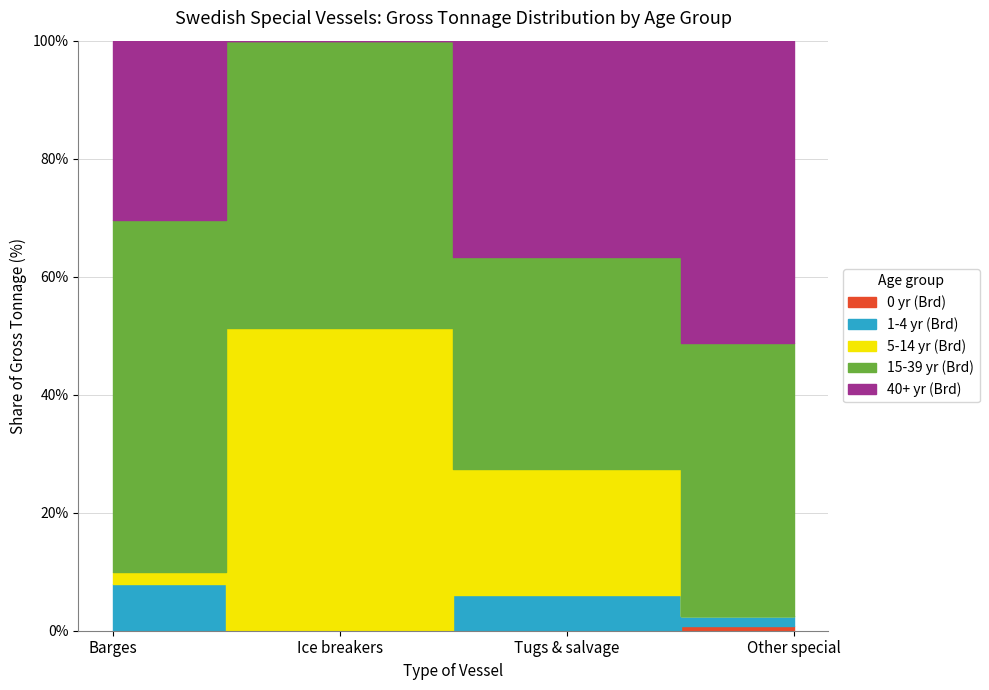

List the series in order of their peak value, lowest first.

0 yr (Brd), 1-4 yr (Brd), 5-14 yr (Brd), 40+ yr (Brd), 15-39 yr (Brd)